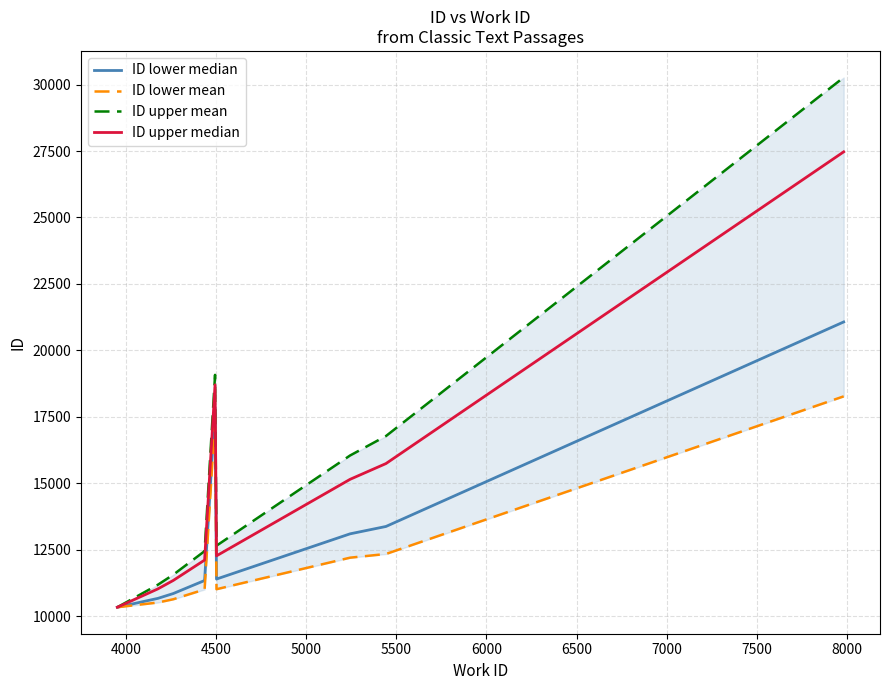

What are all the series names shown in the legend?

ID lower median, ID lower mean, ID upper mean, ID upper median